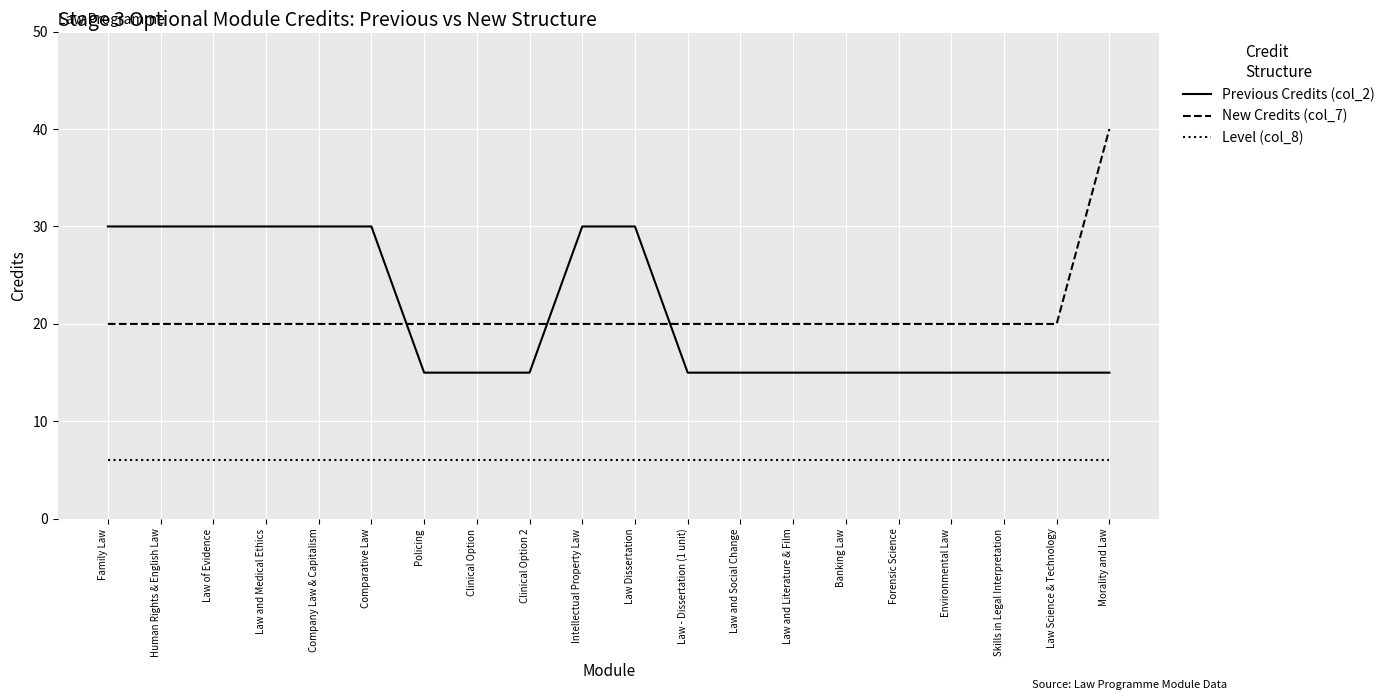

Reading left to right, transcribe all the data shown in this chart.

Previous Credits (col_2): 30	30	30	30	30	30	15	15	15	30	30	15	15	15	15	15	15	15	15	15
New Credits (col_7): 20	20	20	20	20	20	20	20	20	20	20	20	20	20	20	20	20	20	20	40
Level (col_8): 6	6	6	6	6	6	6	6	6	6	6	6	6	6	6	6	6	6	6	6